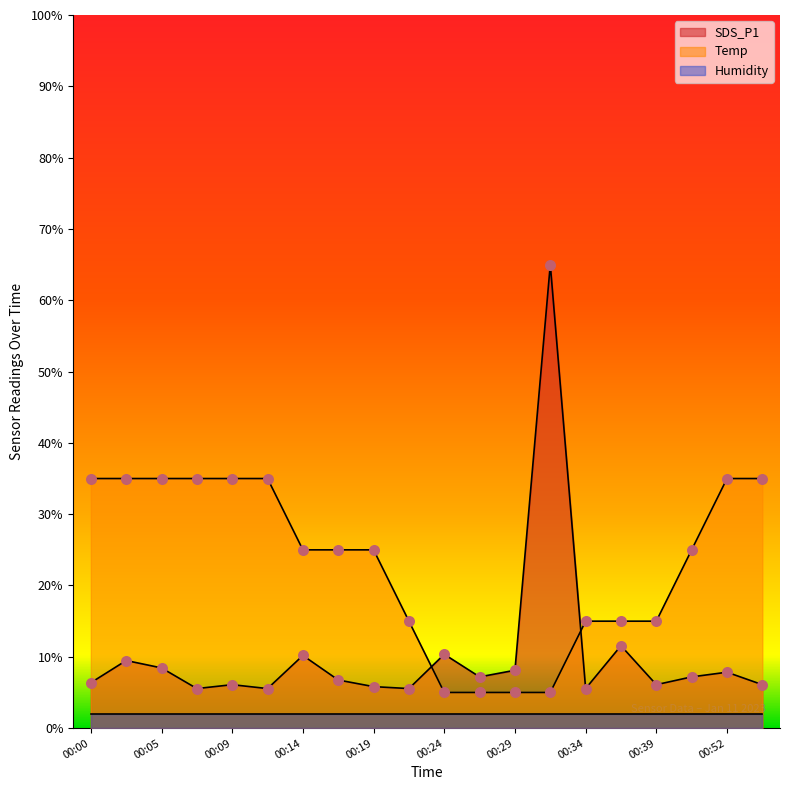

Which series contains the highest Y value?

SDS_P1